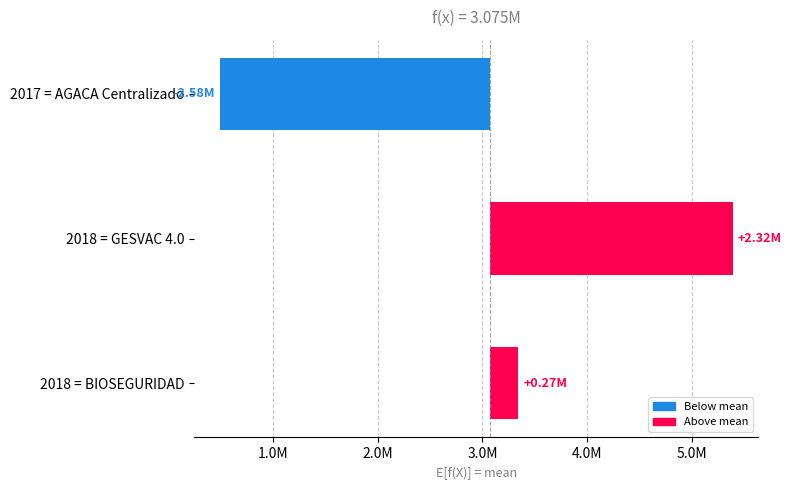

What is the sum of the values at 2018 = GESVAC 4.0 and 2017 = AGACA Centralizado?

-267187.7